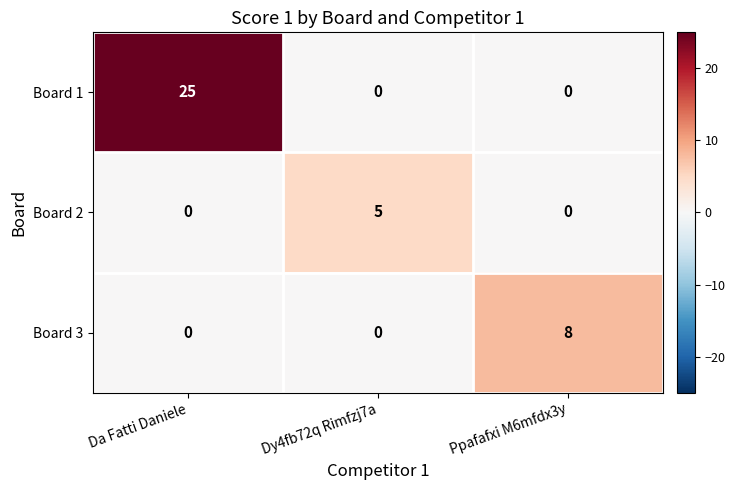

What is the average value of the Board 3 series?

3